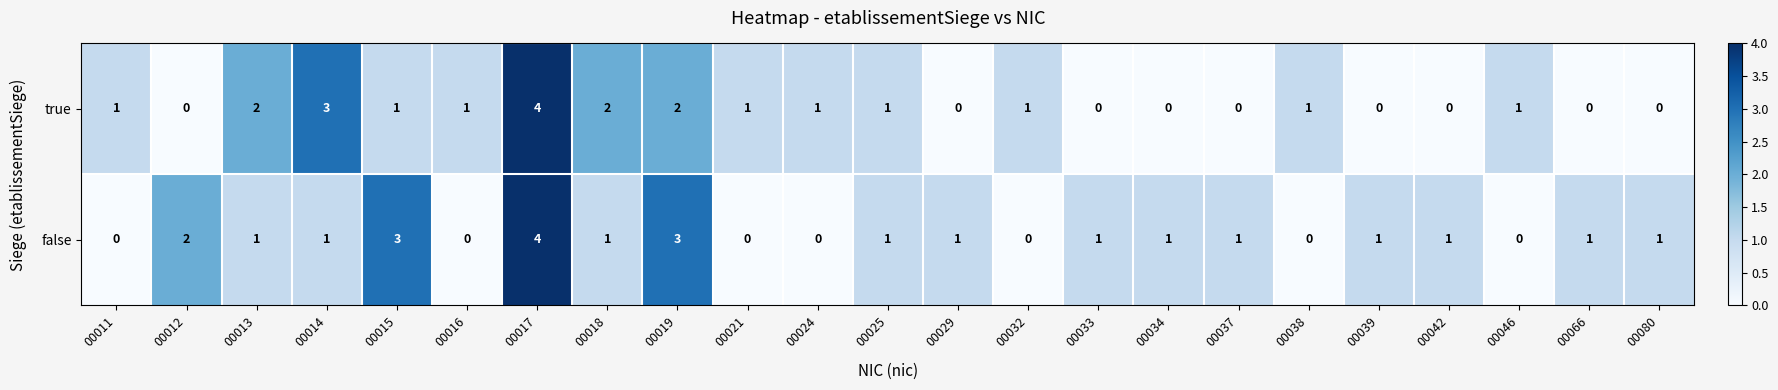

Which category has the highest value in the false series?

00017